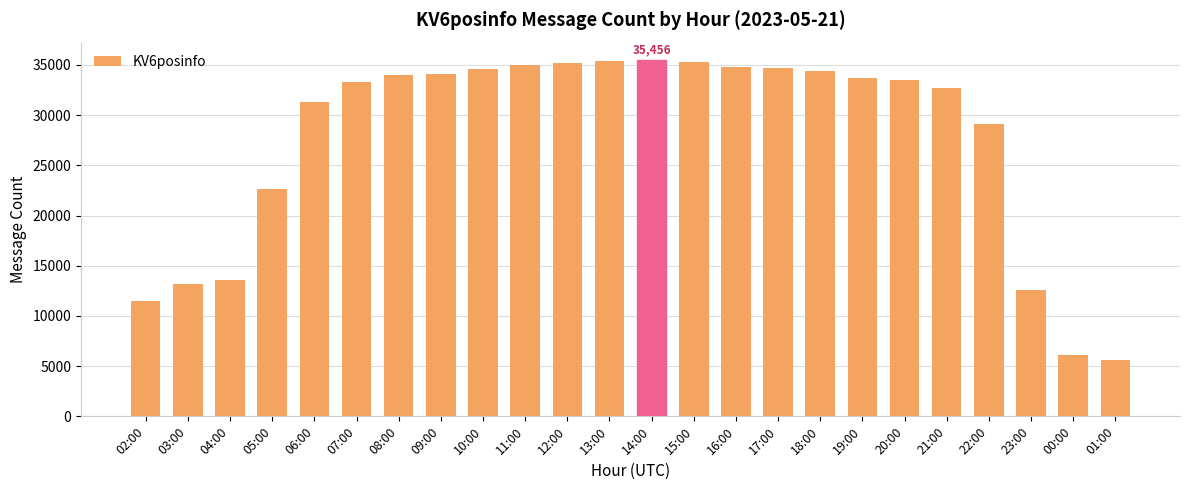

Which label corresponds to the smallest value in the chart?

01:00